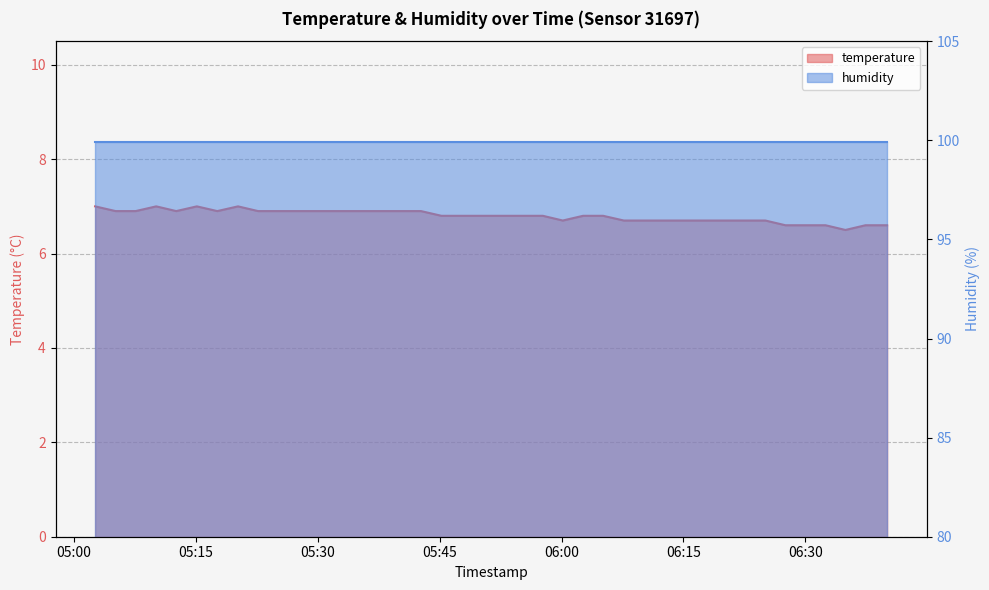

What is the difference between the second highest and minimum values?

0.5